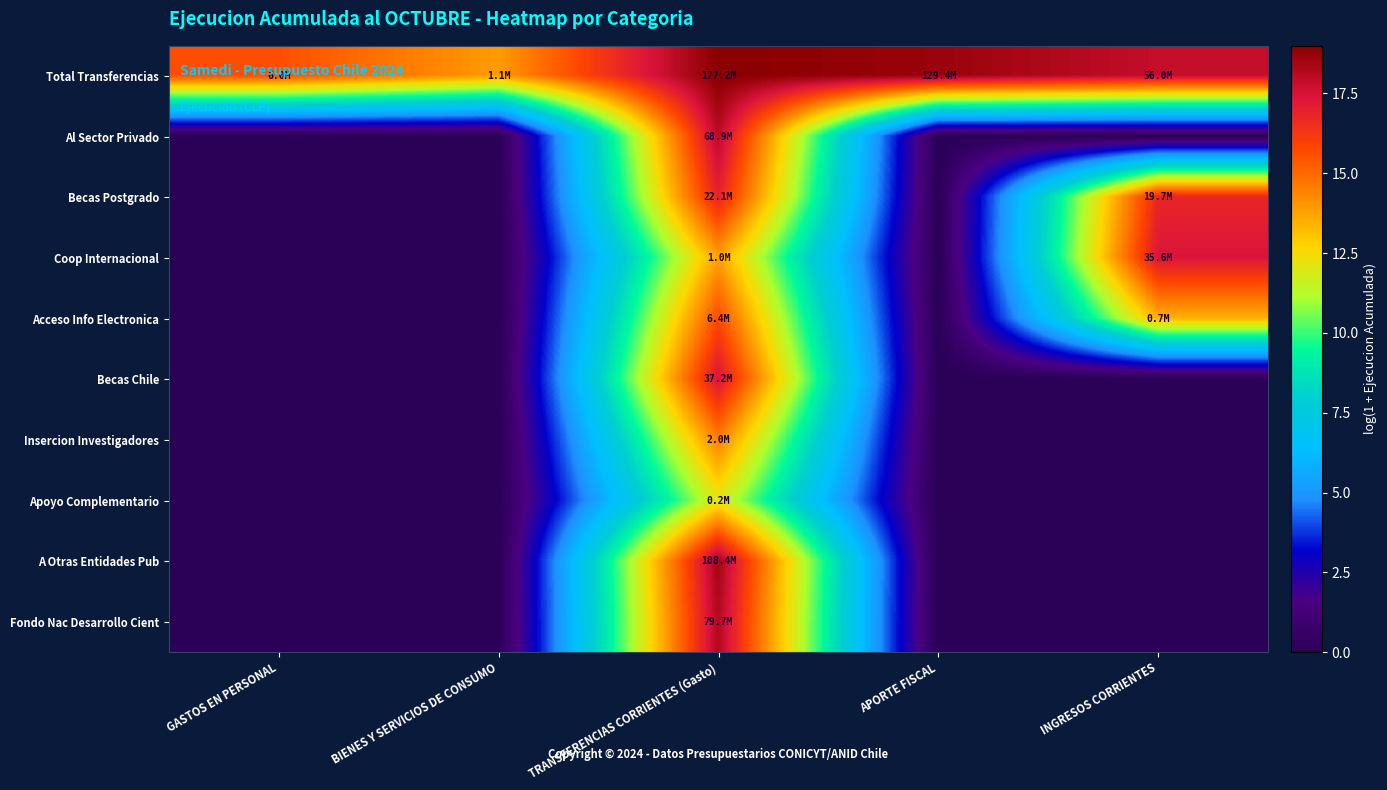

What is the total value across all series at TRANSFERENCIAS CORRIENTES (Gasto)?

164.1